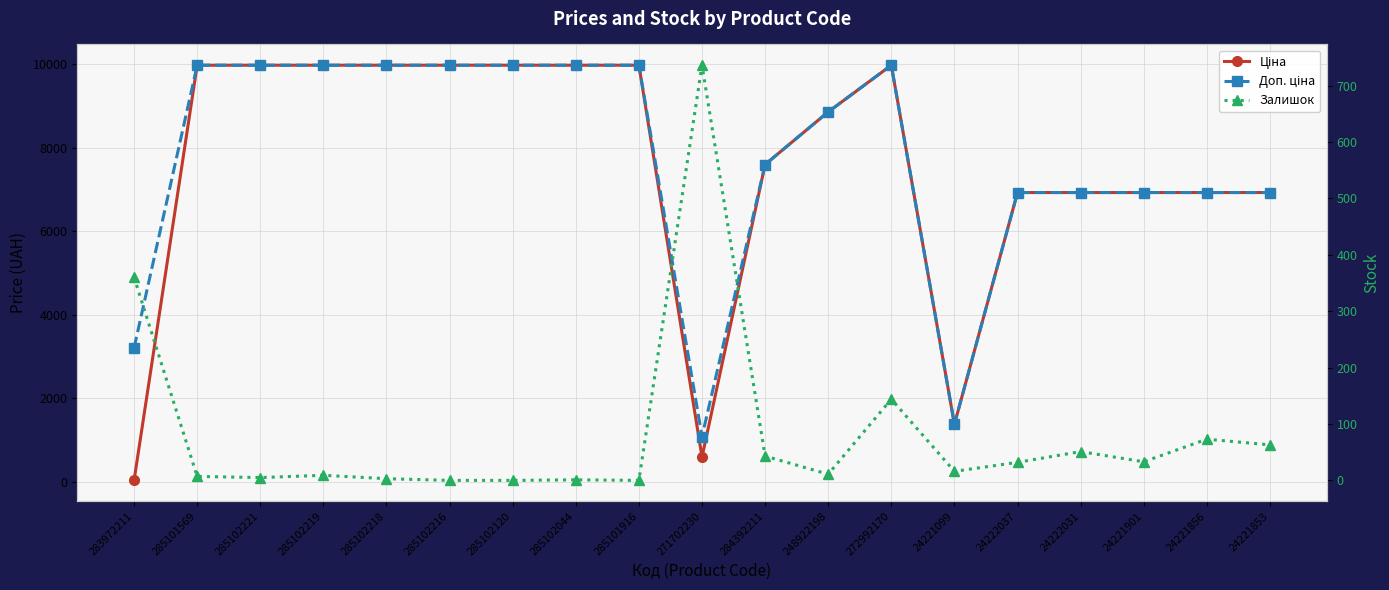

What is the highest value of the Залишок series?

736.0